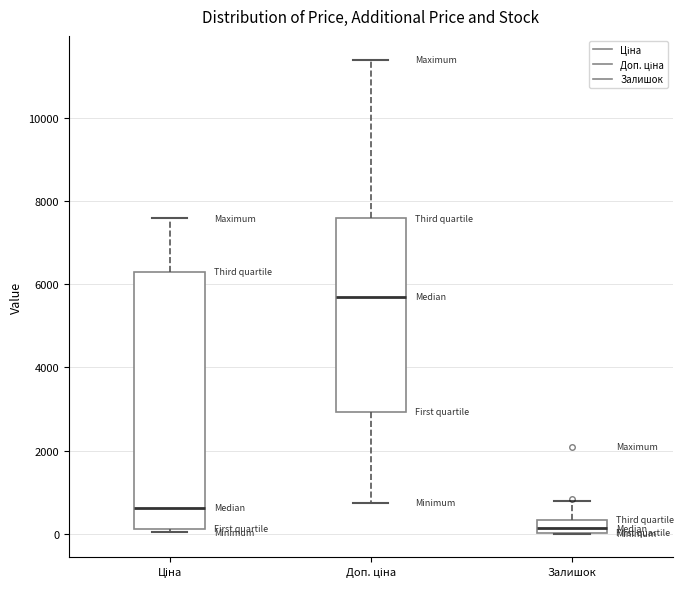

Which box's median line is the lowest?

Залишок